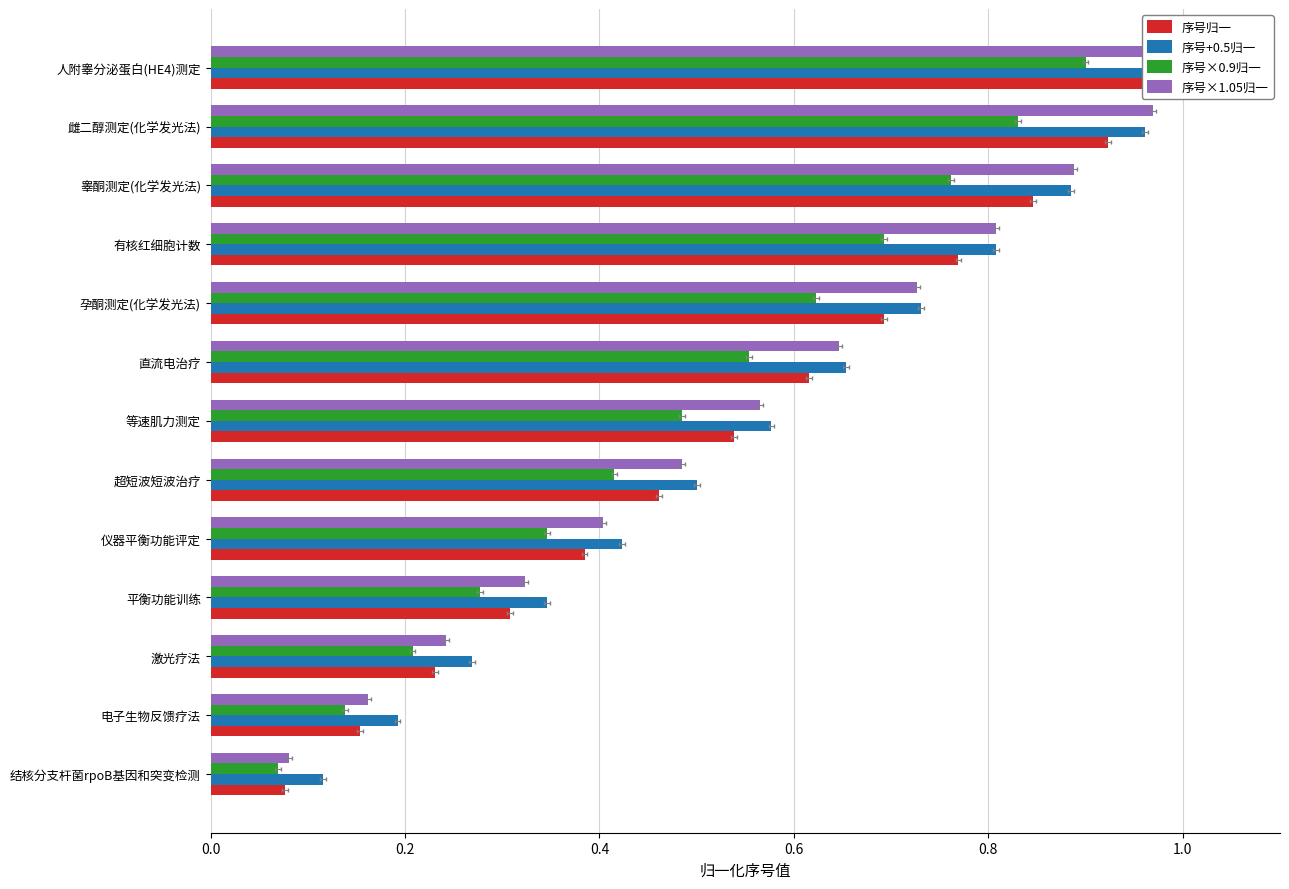

What is the difference between the maximum and minimum values in the 序号归一 series?

0.9